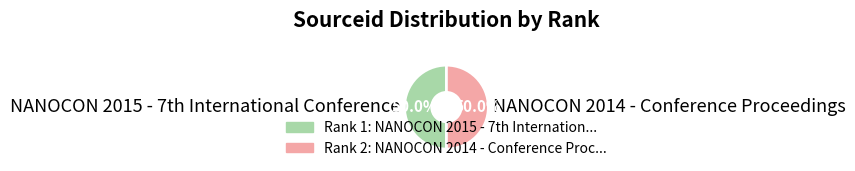

Count the number of slices in the pie.

2